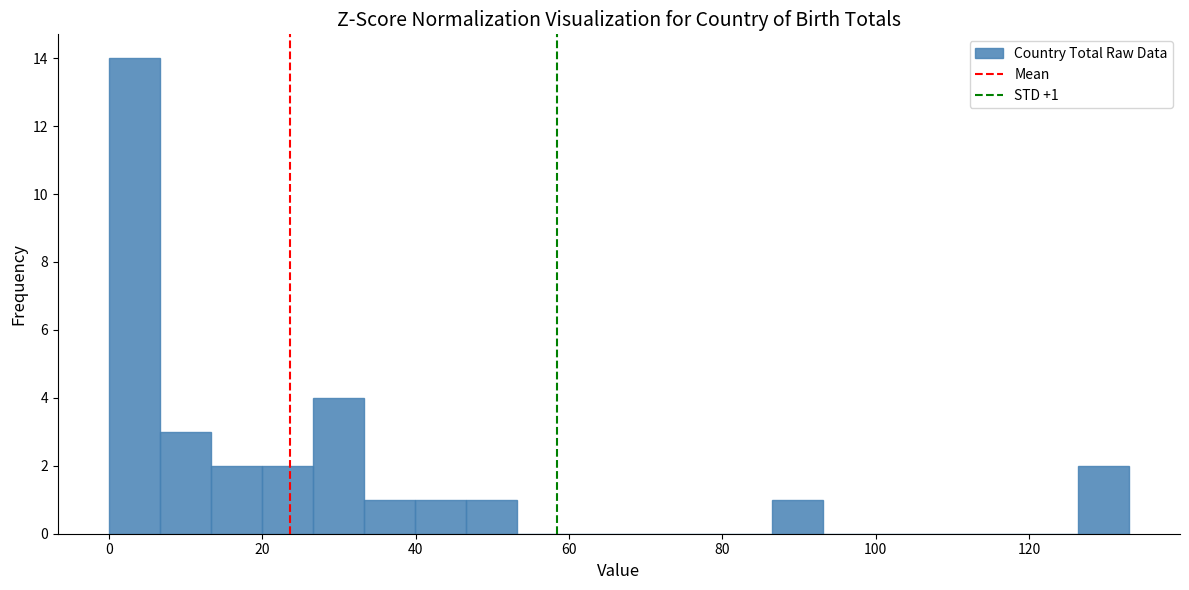

Read against the x-axis, roughly where is the centre of the tallest bar?

4